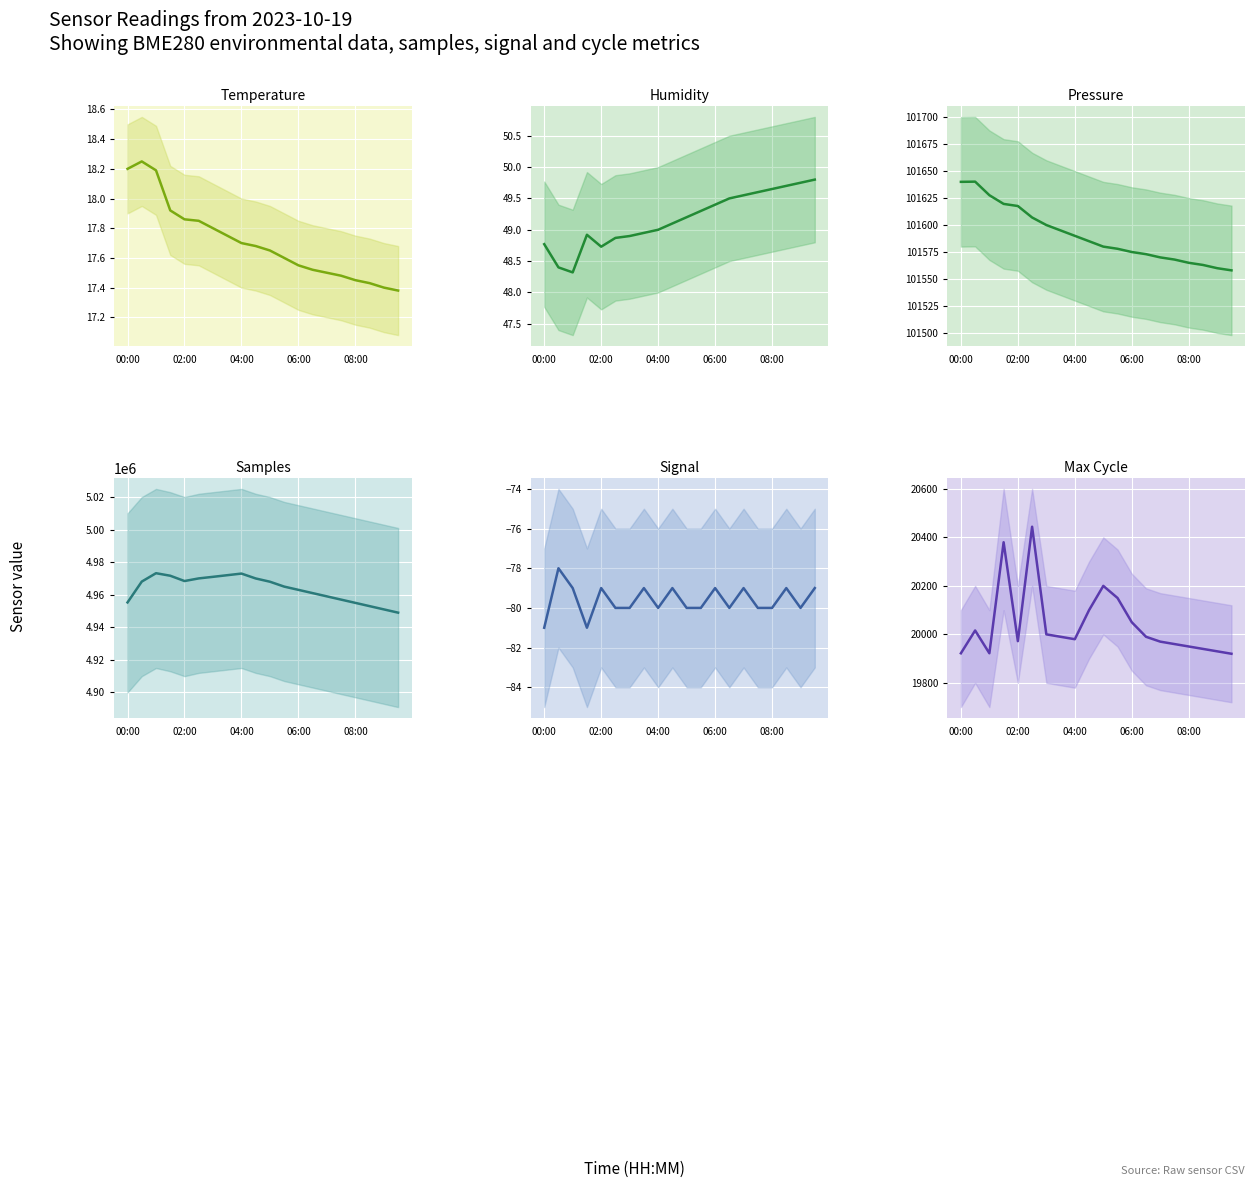

What is the value of the Samples point at the 9th from the left?

4973000.0